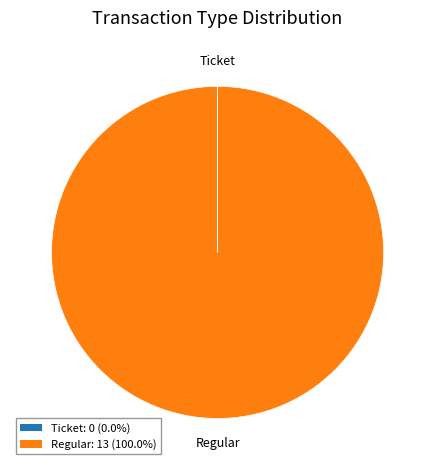

Which slice is the largest?

Regular